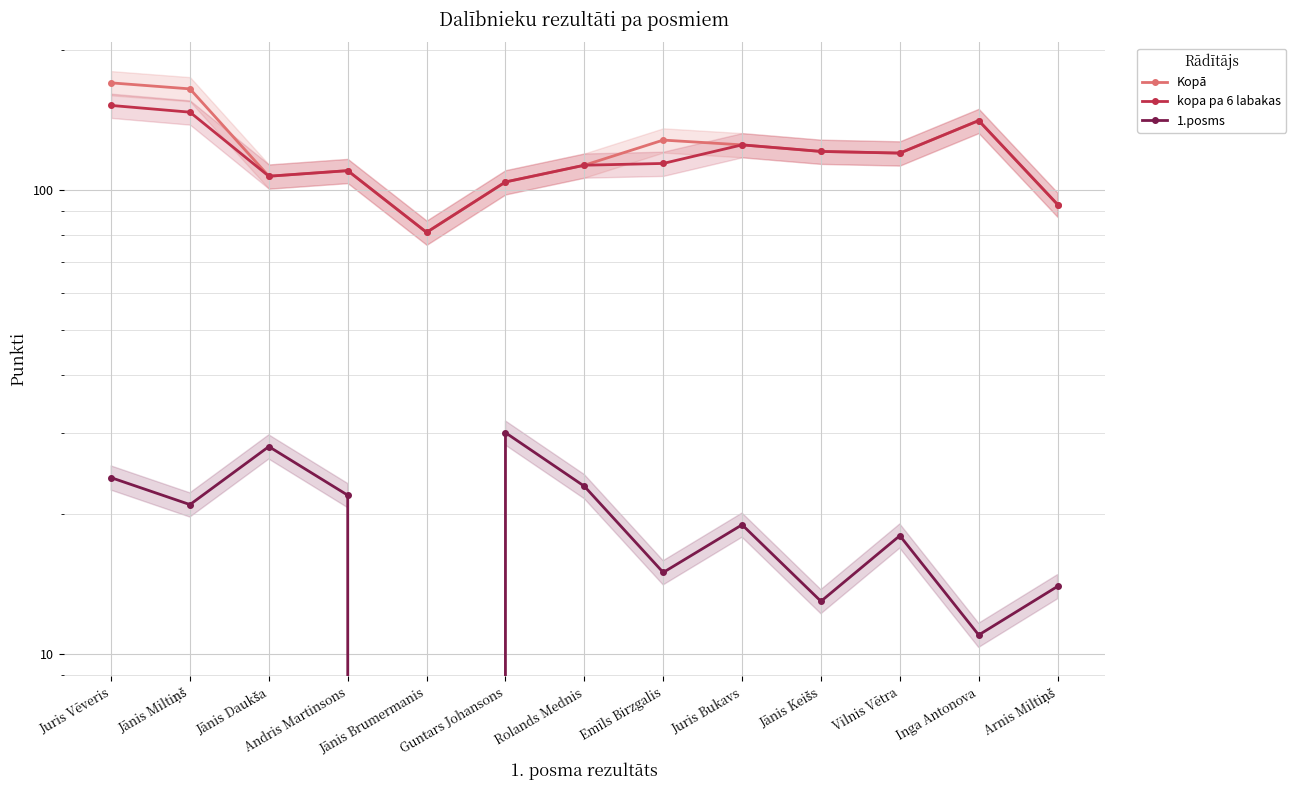

In Kopā, how many points are higher than both neighbors (excluding endpoints)?

3